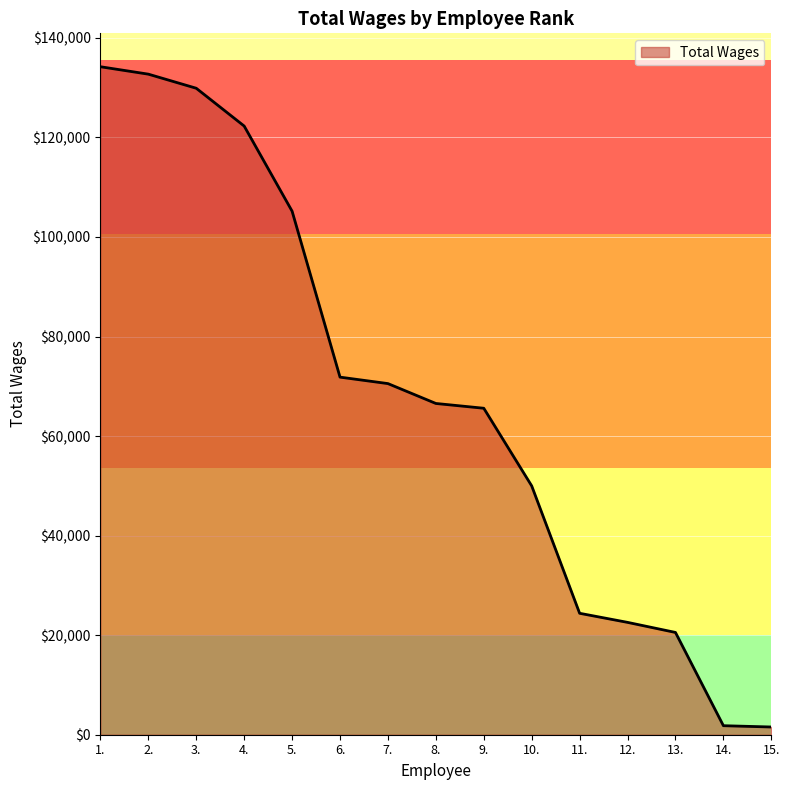

Is it true that the value at 8. is 66551?

True